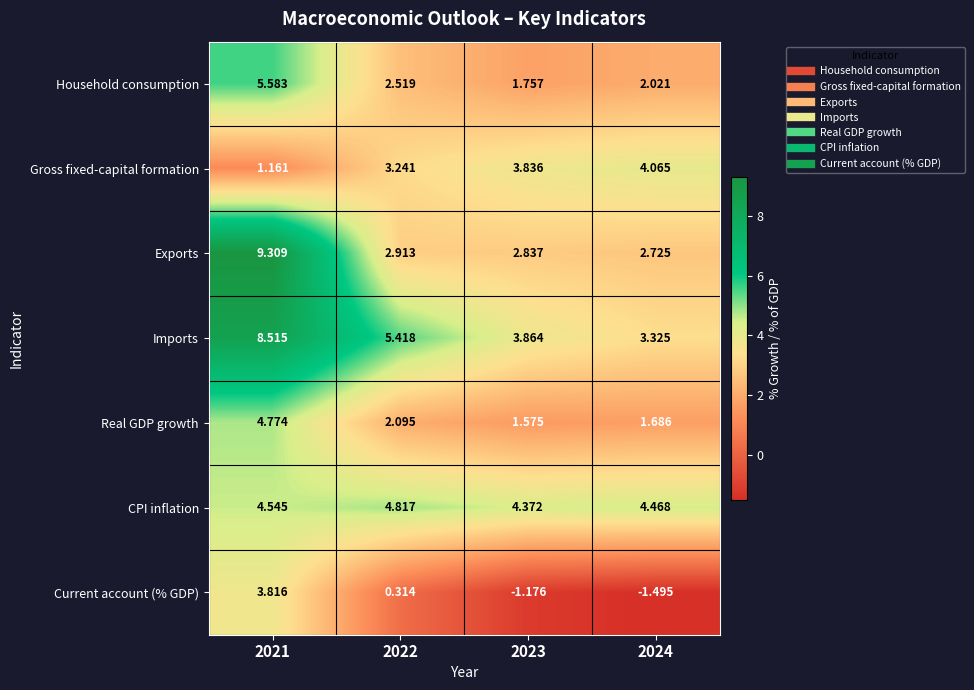

At how many categories does at least one series exceed 8?

1